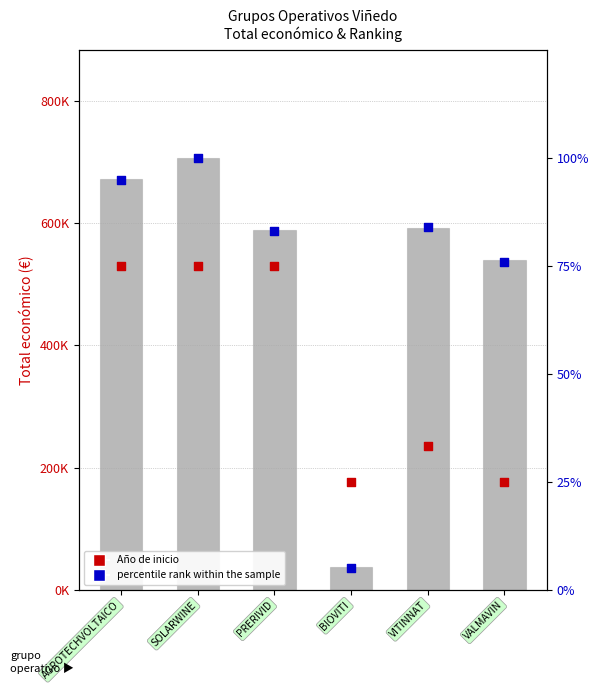

What is the total value across all series at VITINNAT?

827527.7